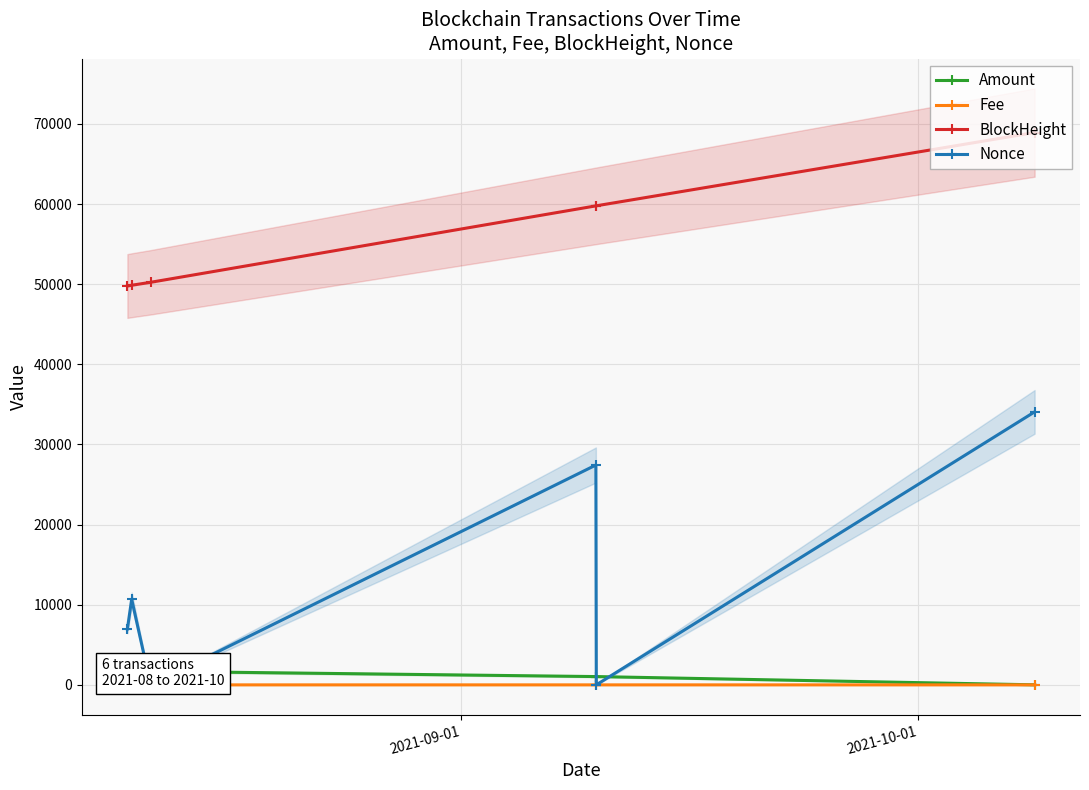

What is the value of the BlockHeight point at the 5th from the left?

59790